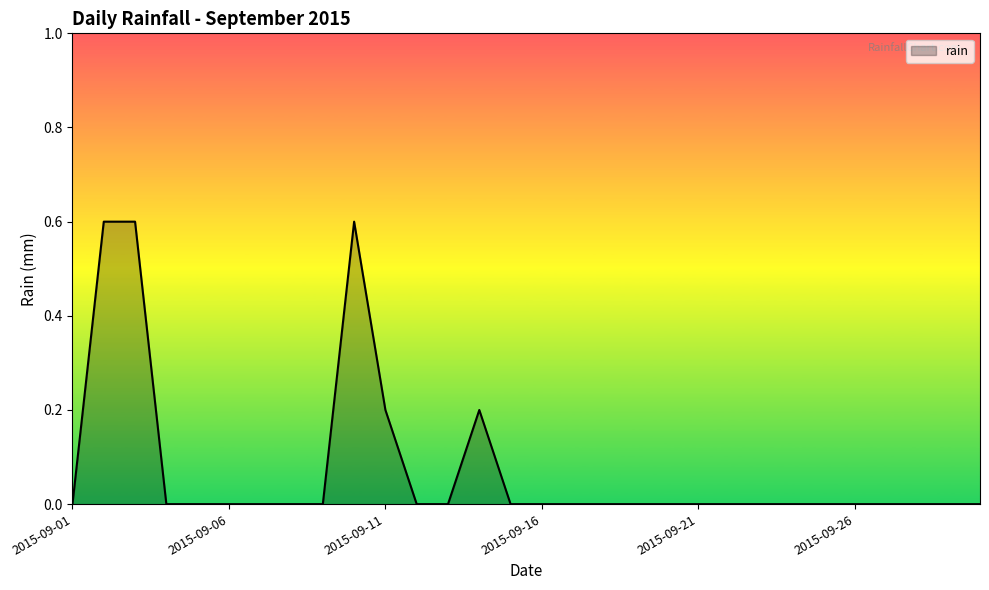

Reading right to left, transcribe all the data shown in this chart.

0.0	0.0	0.0	0.0	0.0	0.0	0.0	0.0	0.0	0.0	0.0	0.0	0.0	0.0	0.0	0.0	0.2	0.0	0.0	0.2	0.6	0.0	0.0	0.0	0.0	0.0	0.0	0.6	0.6	0.0